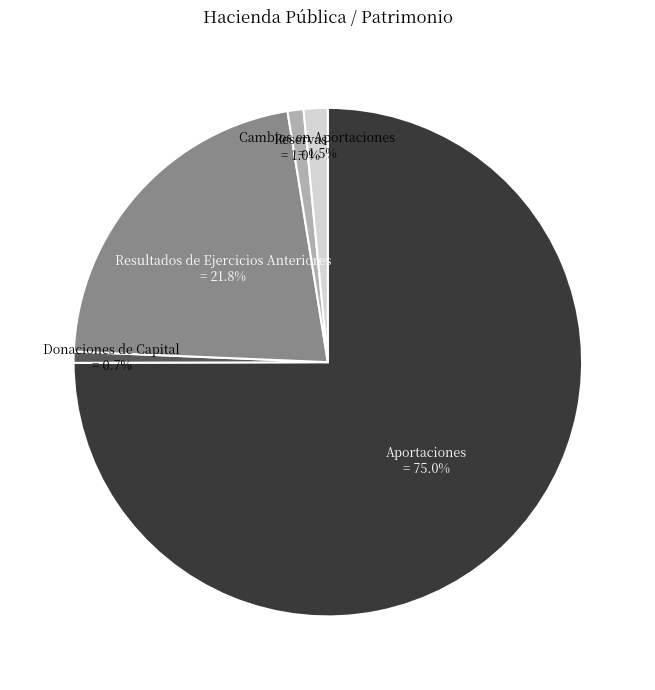

Is Aportaciones the majority of the pie?

Yes